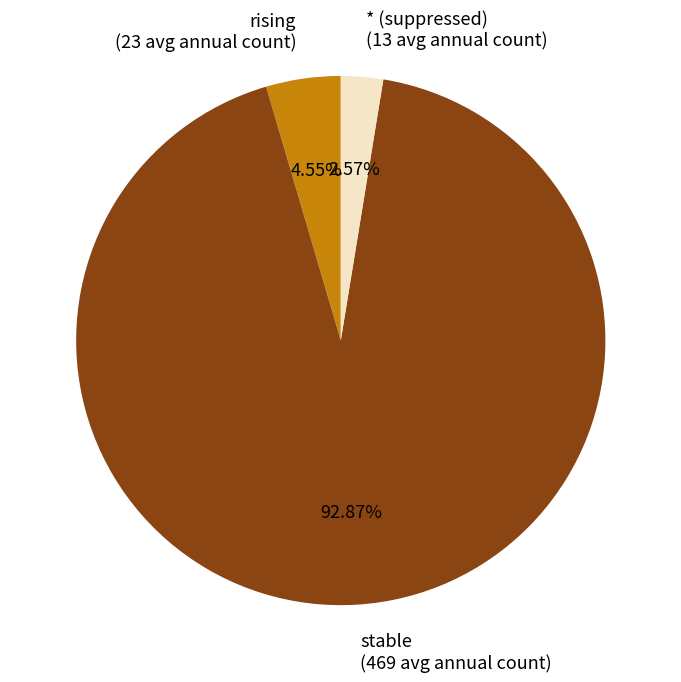

Which slice is the smallest?

* (suppressed)